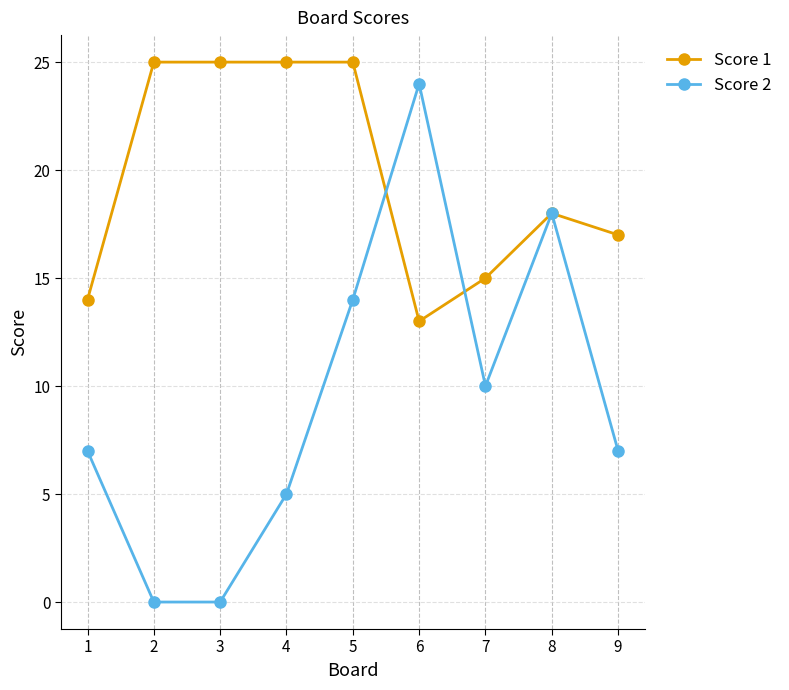

The value of Score 1 at 2 is 8. True or false?

False